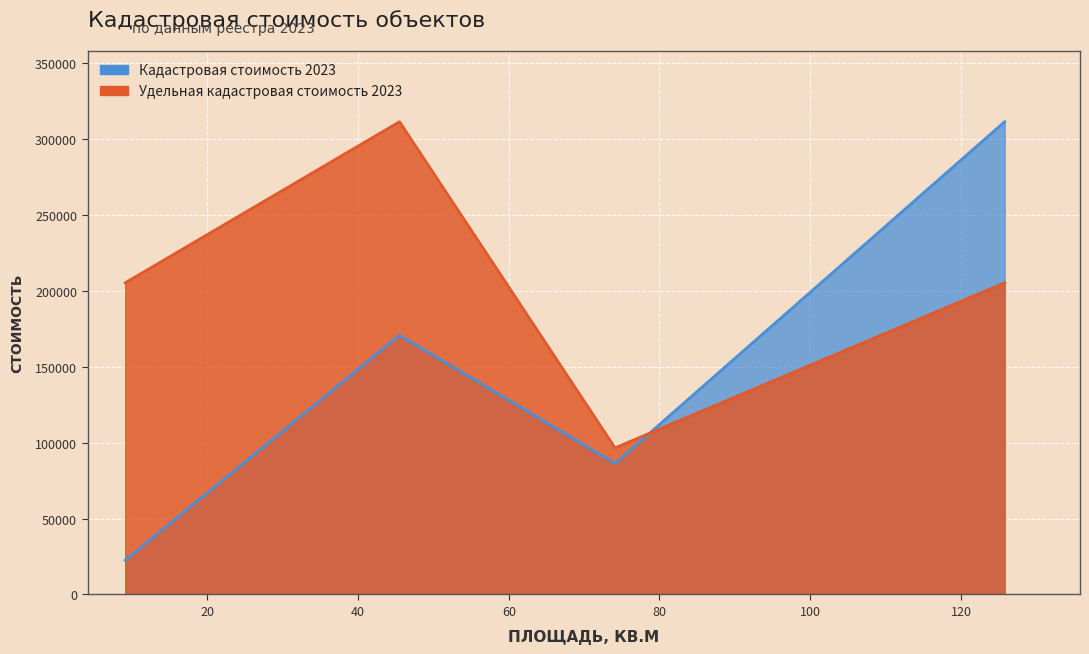

Reading left to right, list all the values displayed in this chart.

Кадастровая стоимость 2023: 22518.0	170760.5	86248.5	311291.9
Удельная кадастровая стоимость 2023: 205248.0	311291.9	96544.1	205248.0